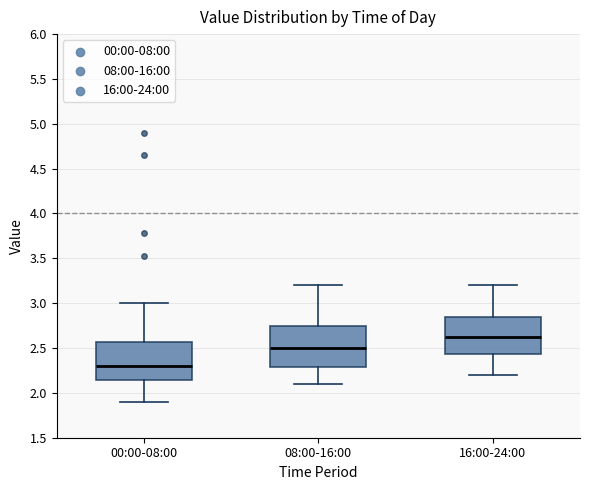

Reading left to right, read every box against the y-axis: the position of its median line, the range the box covers, and the ends of its whiskers. The values are not printed on the chart, so give them approximately, as read against the axis.

00:00-08:00: median 2.30, box 2.15 to 2.55, whiskers 1.90 to 3.00
08:00-16:00: median 2.50, box 2.30 to 2.75, whiskers 2.10 to 3.20
16:00-24:00: median 2.65, box 2.45 to 2.85, whiskers 2.20 to 3.20